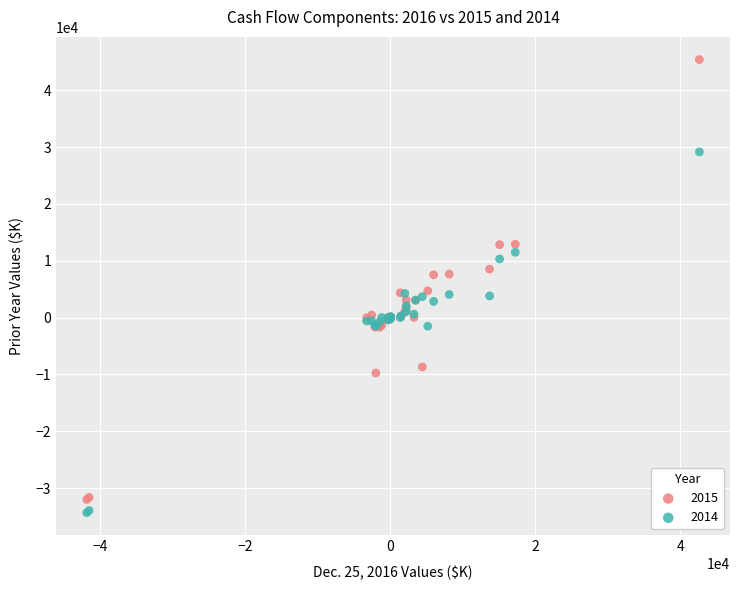

Which series reaches the maximum Y coordinate?

2015